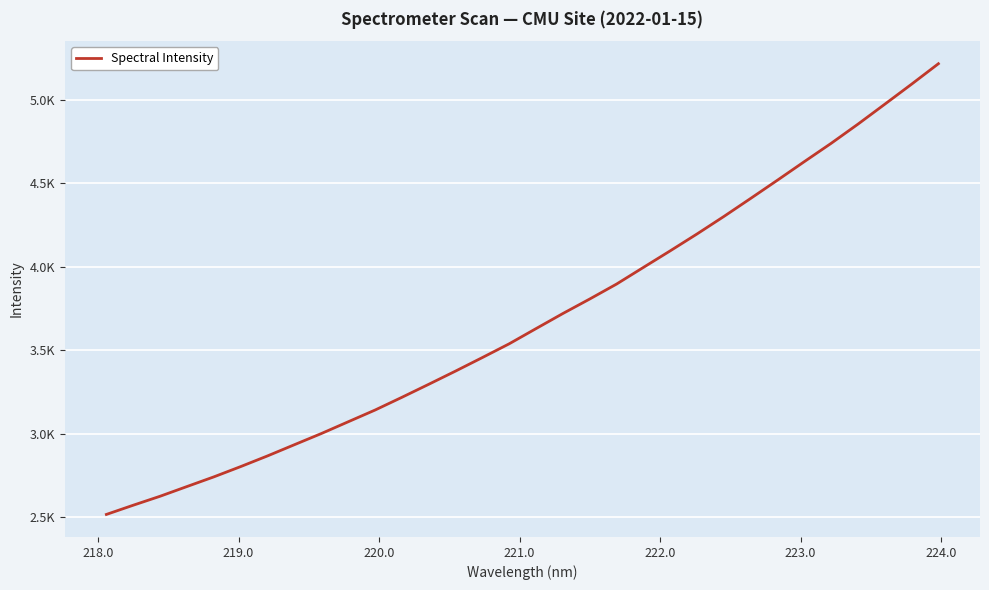

Is this an area chart (filled region under the line)?

No